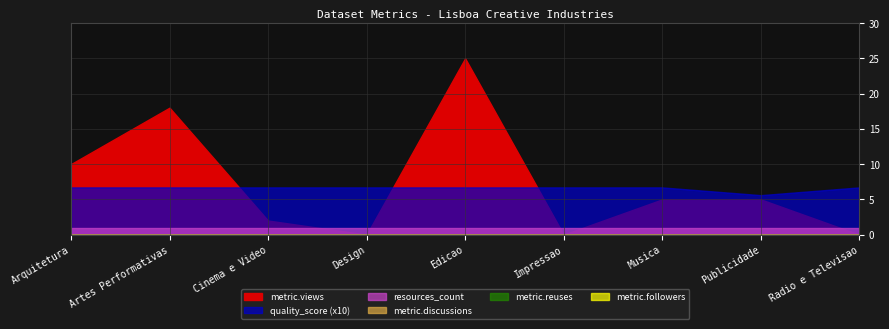

Reading left to right, list all the values displayed in this chart.

metric.views: Arquitetura=10.0	Artes Performativas=18.0	Cinema e Video=2.0	Design=0.0	Edicao=25.0	Impressao=0.0	Musica=5.0	Publicidade=5.0	Radio e Televisao=0.0
quality_score: Arquitetura=0.7	Artes Performativas=0.7	Cinema e Video=0.7	Design=0.7	Edicao=0.7	Impressao=0.7	Musica=0.7	Publicidade=0.6	Radio e Televisao=0.7
resources_count: Arquitetura=1.0	Artes Performativas=1.0	Cinema e Video=1.0	Design=1.0	Edicao=1.0	Impressao=1.0	Musica=1.0	Publicidade=1.0	Radio e Televisao=1.0
metric.discussions: Arquitetura=0.0	Artes Performativas=0.0	Cinema e Video=0.0	Design=0.0	Edicao=0.0	Impressao=0.0	Musica=0.0	Publicidade=0.0	Radio e Televisao=0.0
metric.reuses: Arquitetura=0.0	Artes Performativas=0.0	Cinema e Video=0.0	Design=0.0	Edicao=0.0	Impressao=0.0	Musica=0.0	Publicidade=0.0	Radio e Televisao=0.0
metric.followers: Arquitetura=0.0	Artes Performativas=0.0	Cinema e Video=0.0	Design=0.0	Edicao=0.0	Impressao=0.0	Musica=0.0	Publicidade=0.0	Radio e Televisao=0.0